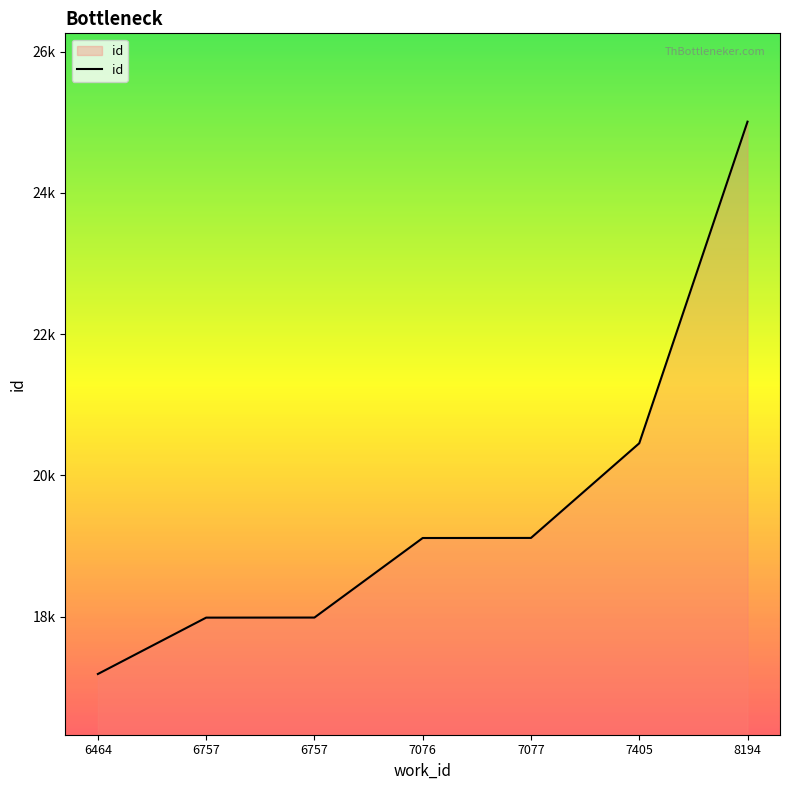

What is the value of the 2nd point from the left?

17987